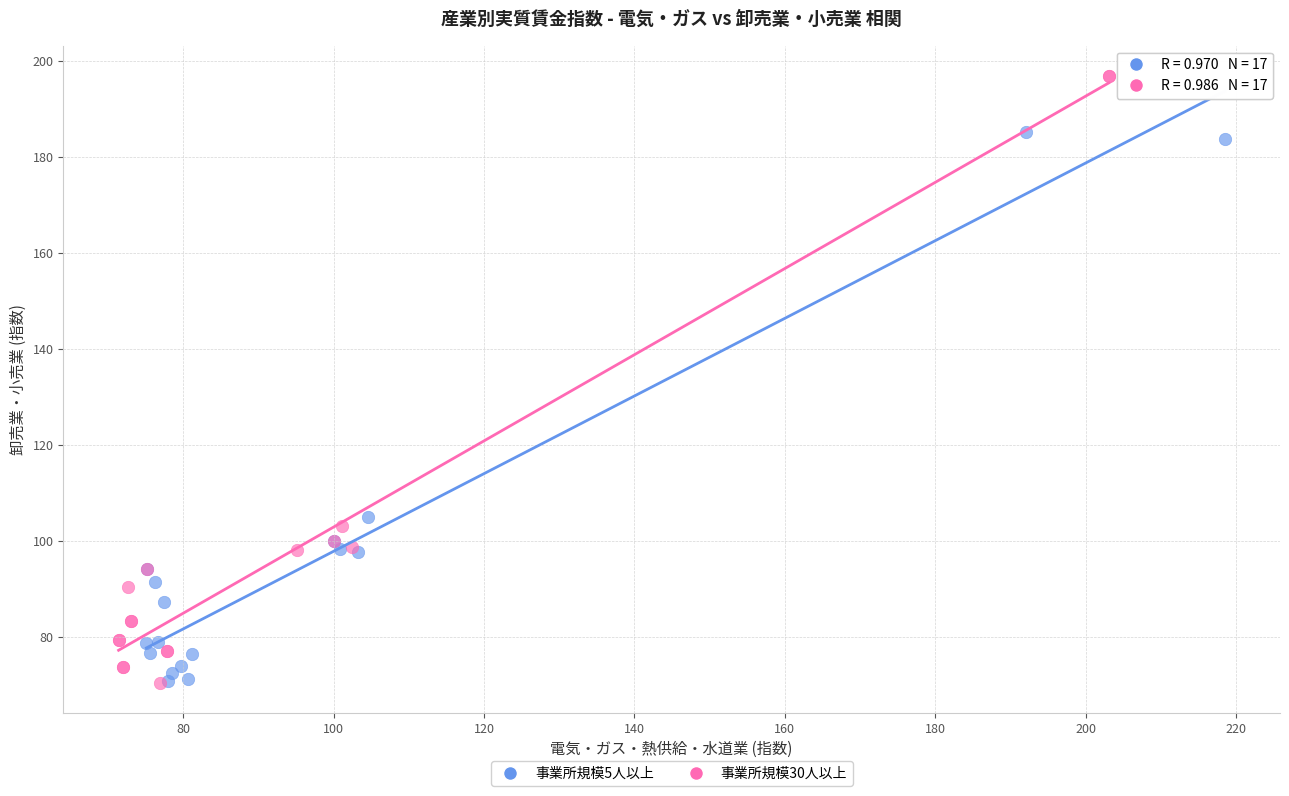

Which series has the largest Y range (max minus min)?

事業所規模30人以上